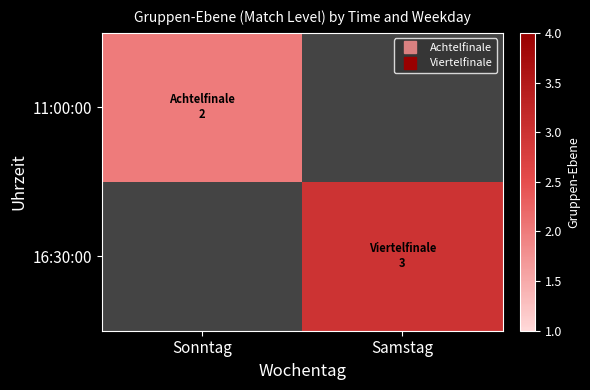

Count the number of categories in the chart.

2